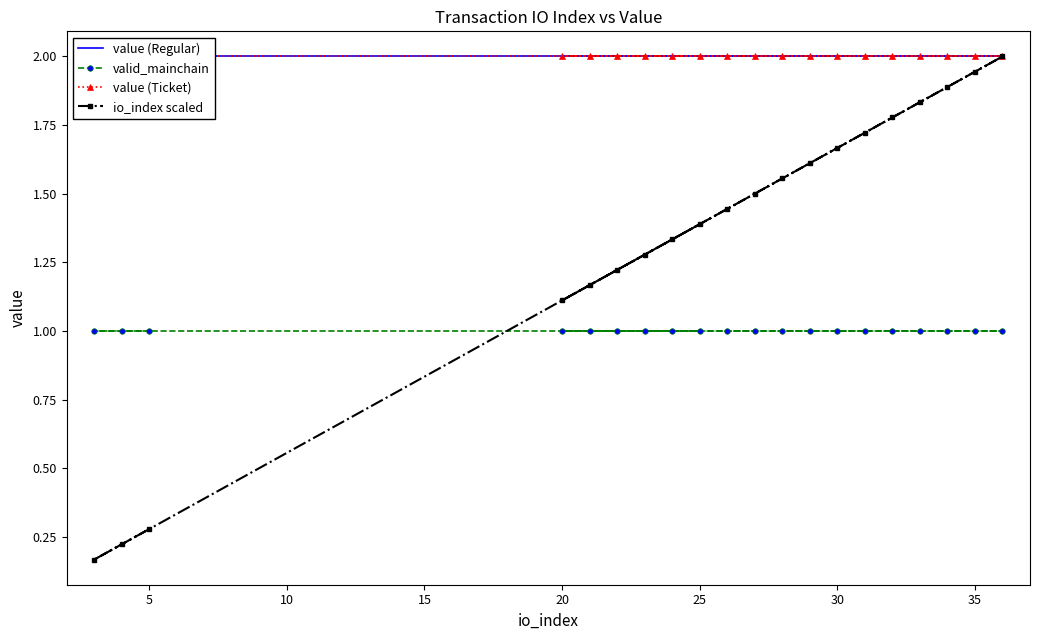

What is the maximum value for valid_mainchain?

1.0